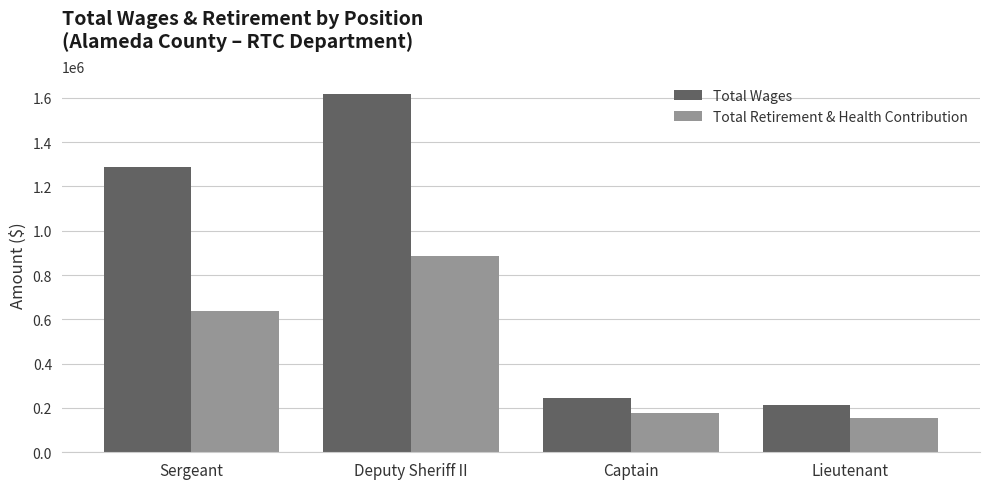

Is it true that Total Retirement & Health Contribution equals 1507357 at Deputy Sheriff II?

False